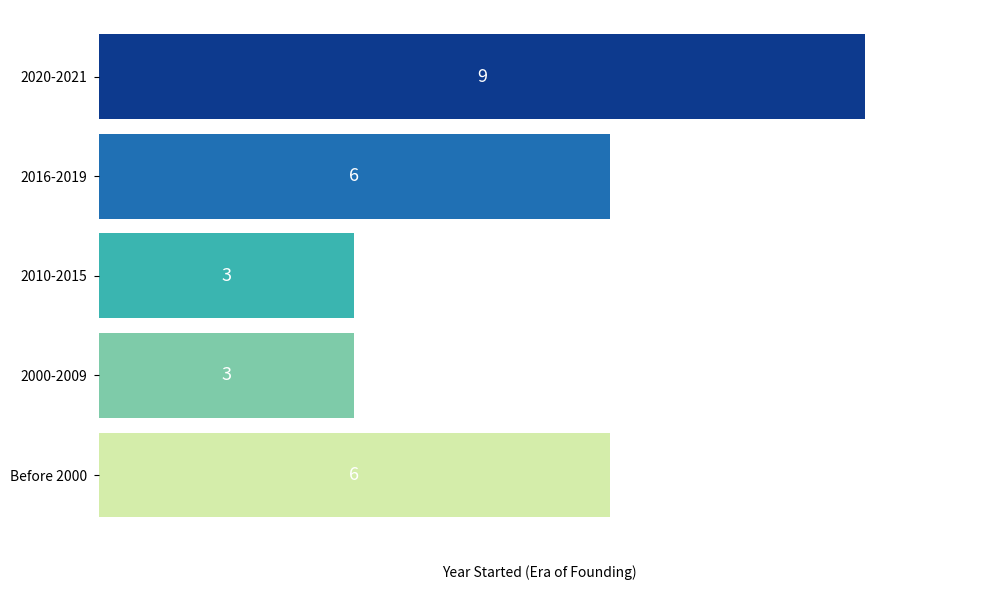

How many data points does each series have?

5